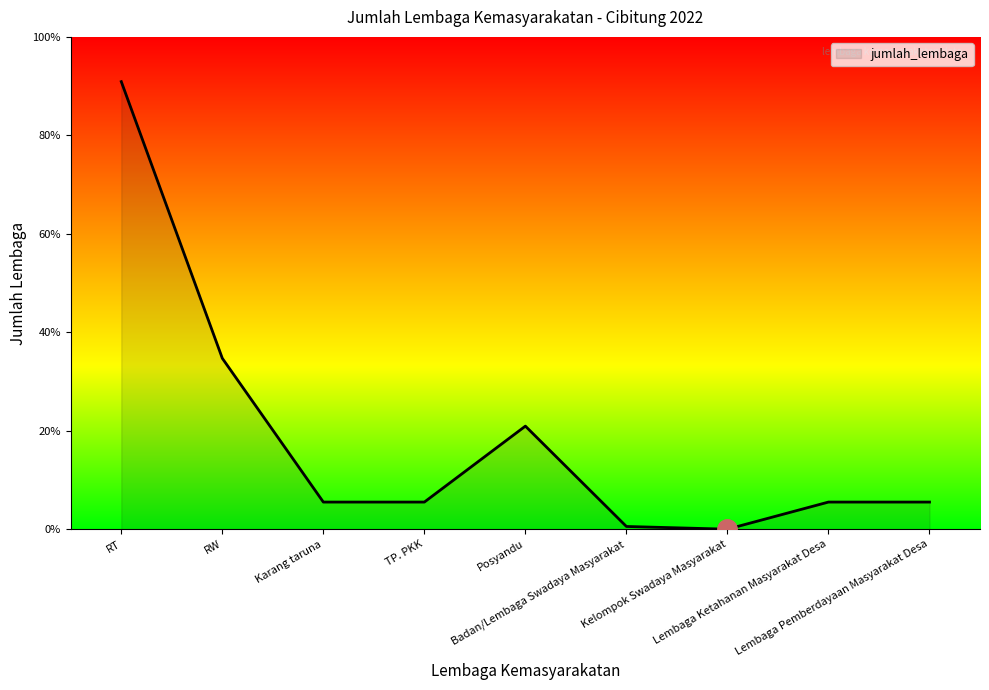

Is it true that the value at Posyandu is 38?

True